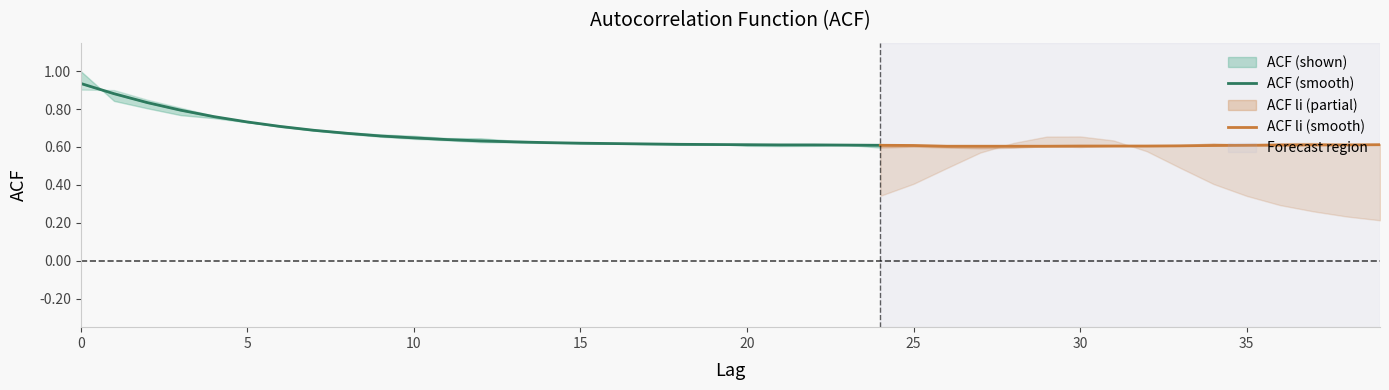

What is the maximum value shown in the chart?

1.0